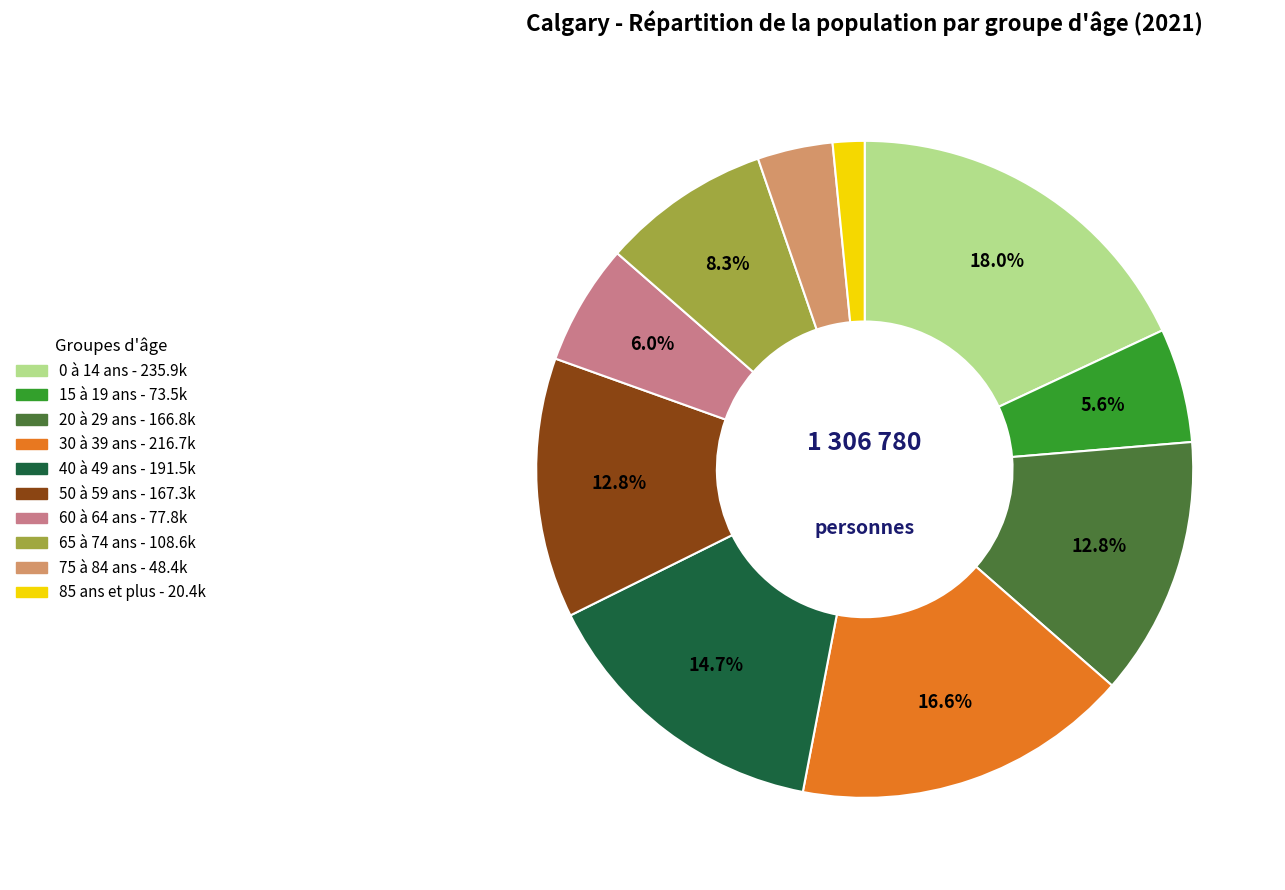

Is the sum of 30 à 39 ans and 65 à 74 ans greater than half?

No